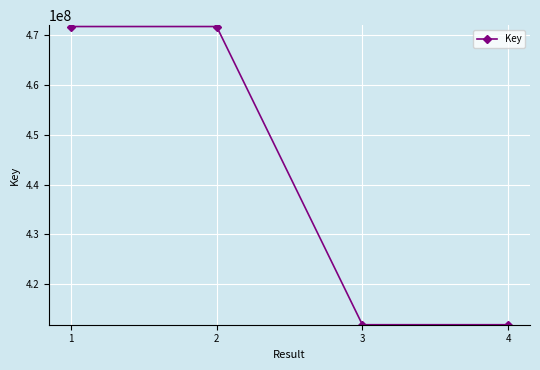

Count the number of data series in this chart.

1